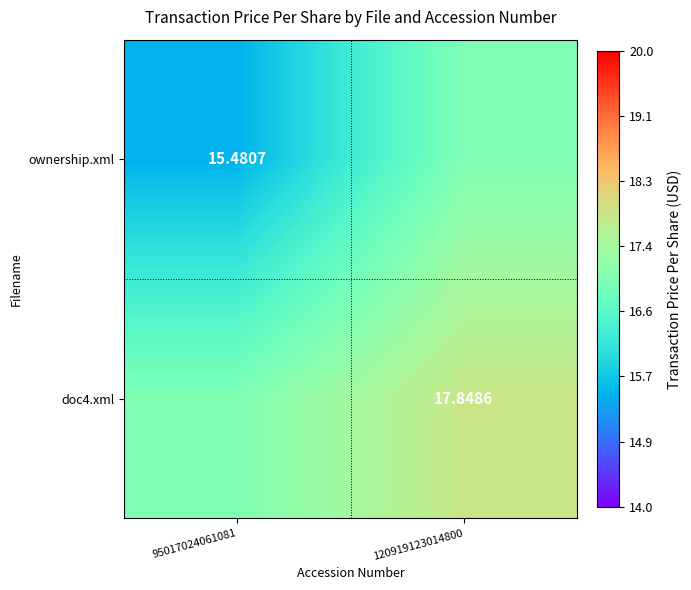

What is the average value of the ownership.xml series?

16.2